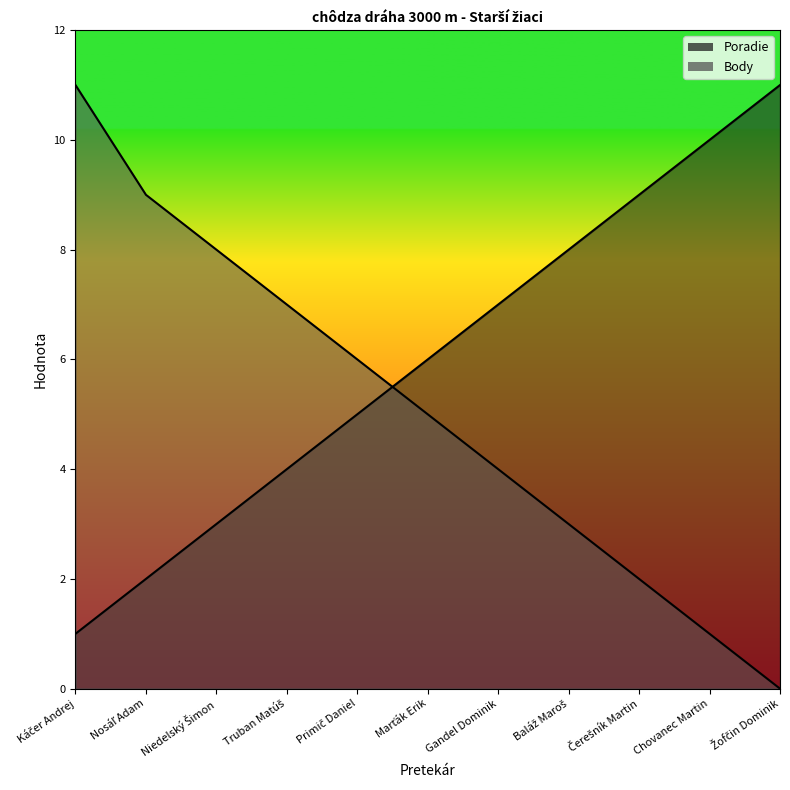

Which label corresponds to the largest value in the chart?

Žofčin Dominik